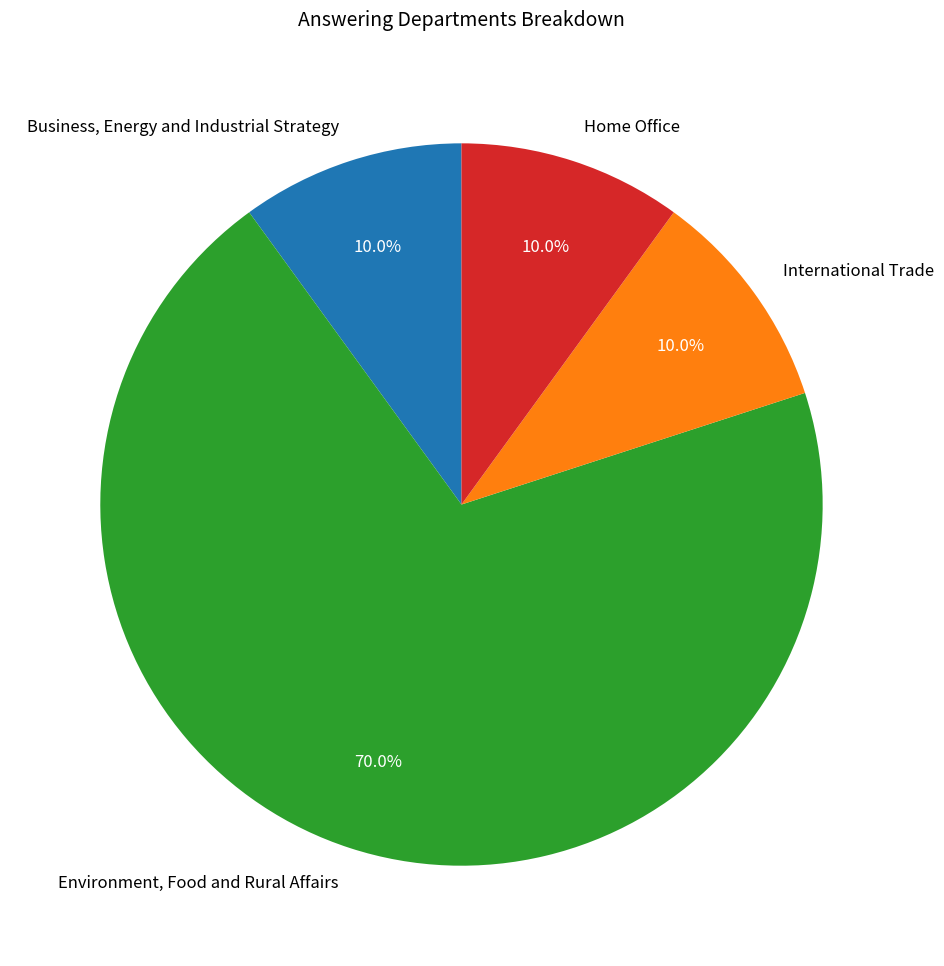

How many slices are in this pie chart?

4